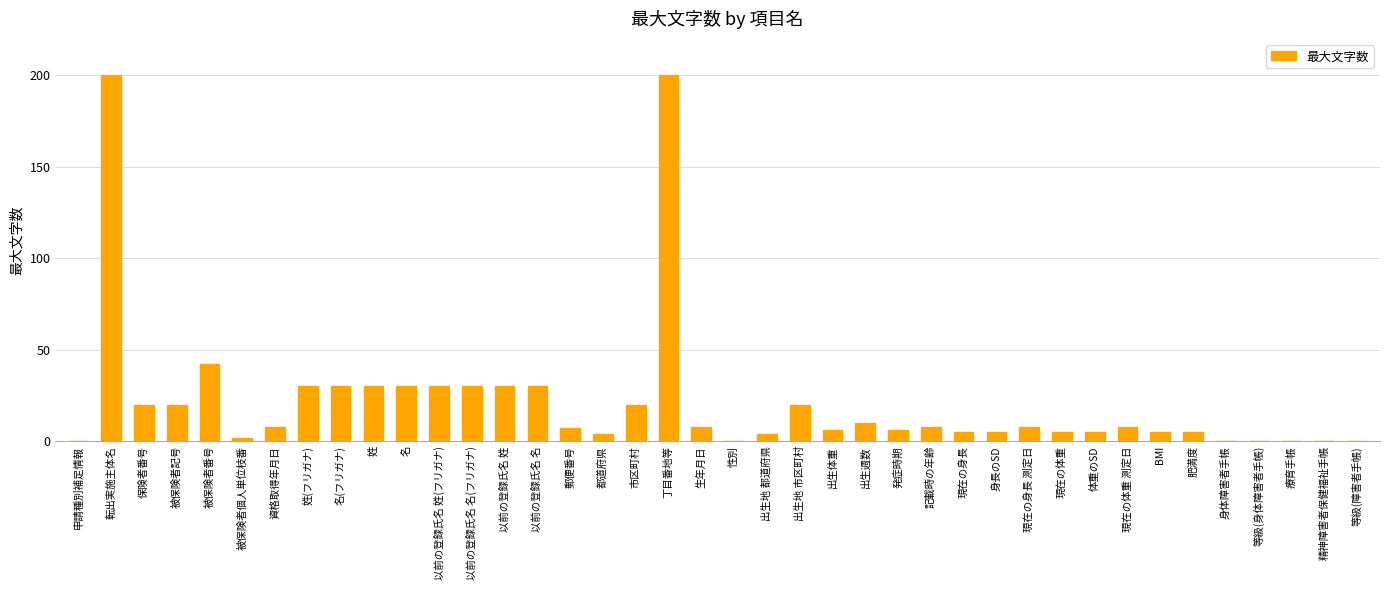

The value at 記載時の年齢 is 8. True or false?

True